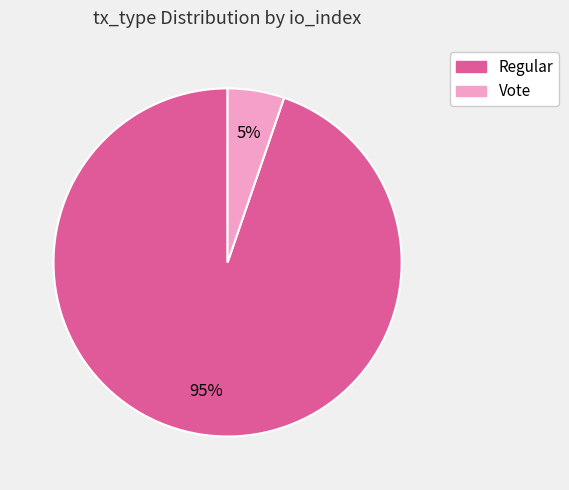

Is it true that Vote is 5% of the pie?

True